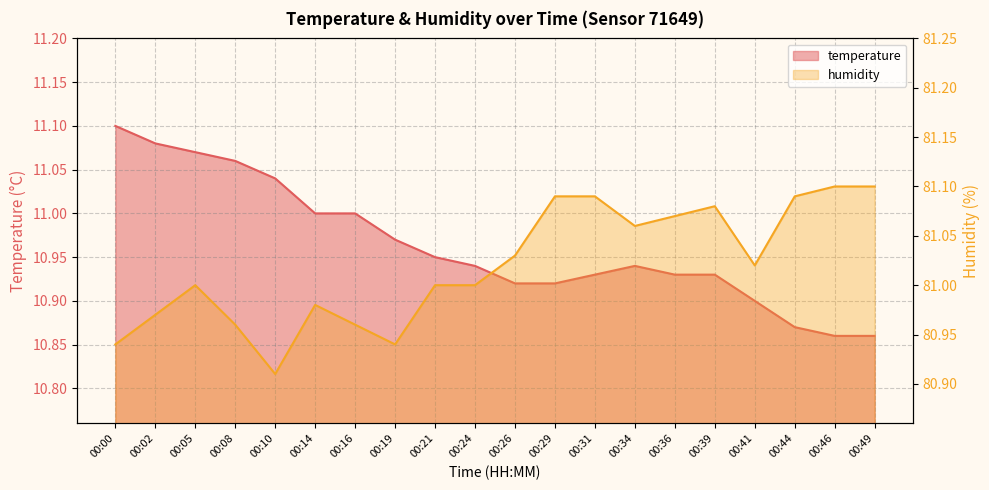

The value of humidity at 00:41 is 81.0. True or false?

True